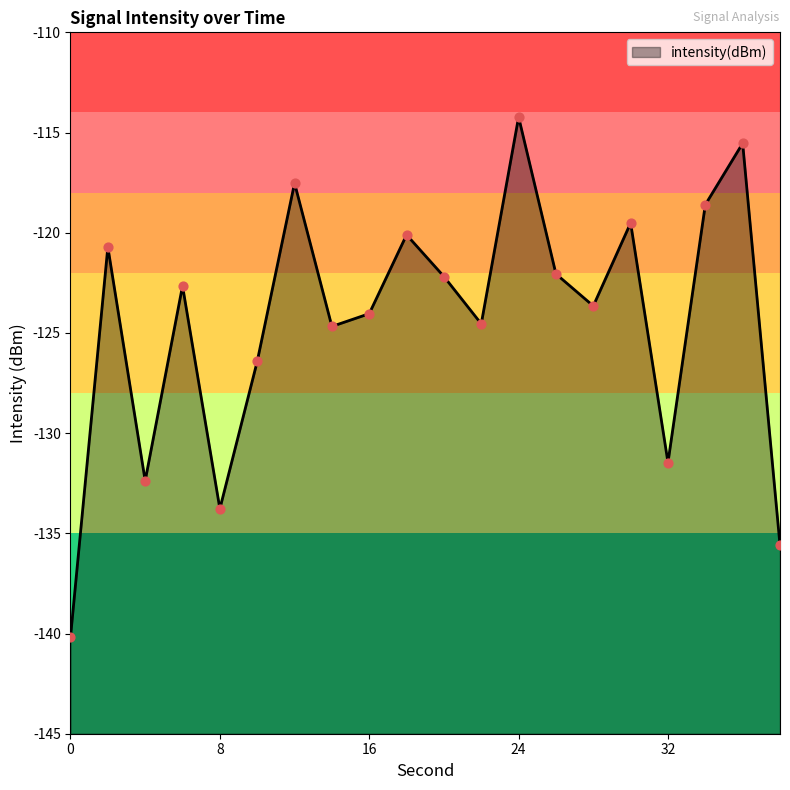

What is the change in value from 12 to 30?

-2.0